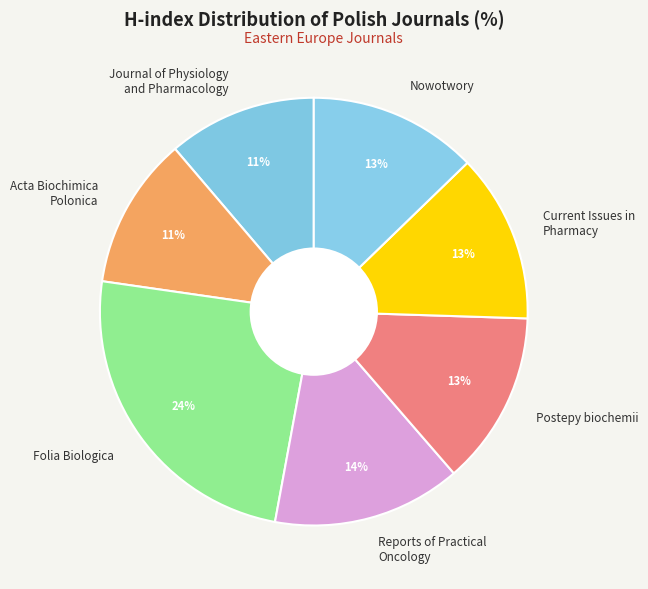

Do Postepy biochemii and Journal of Physiology and Pharmacology together represent more than half of the pie?

No